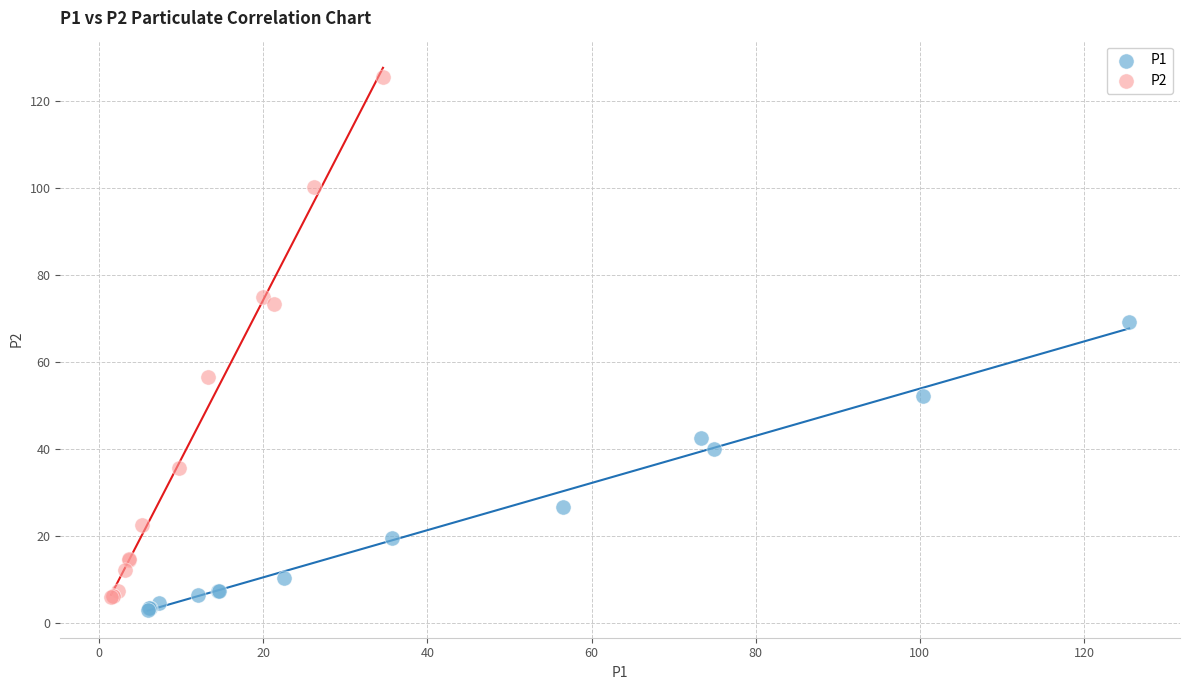

Which series contains the highest Y value?

P2